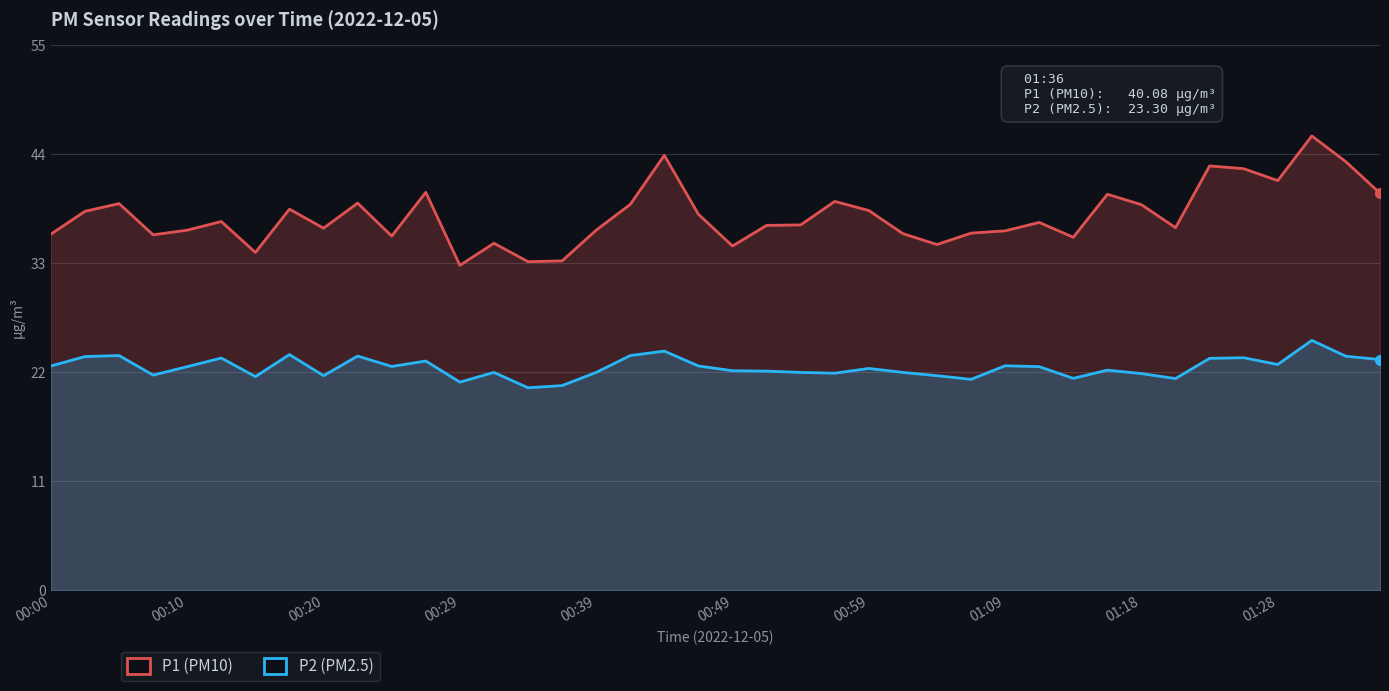

How many data points in P1 are less than 37?

20